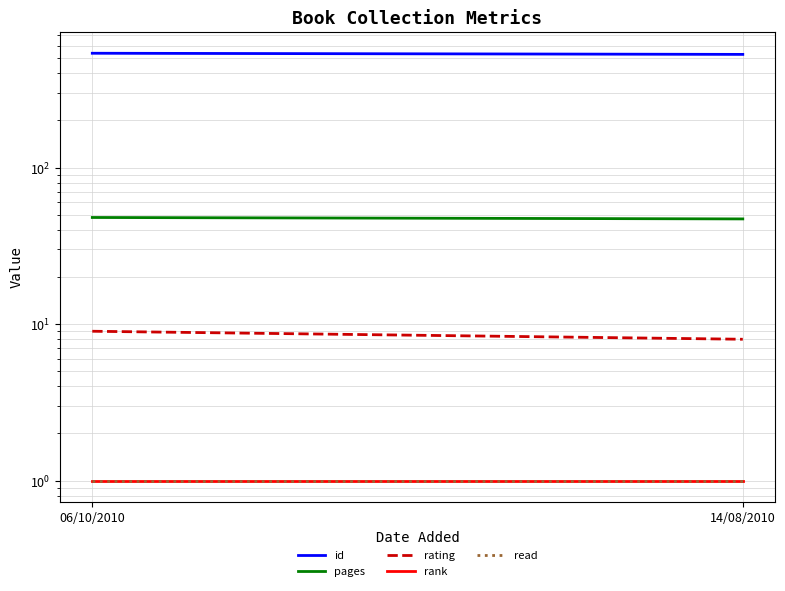

What position from the right is 06/10/2010?

2